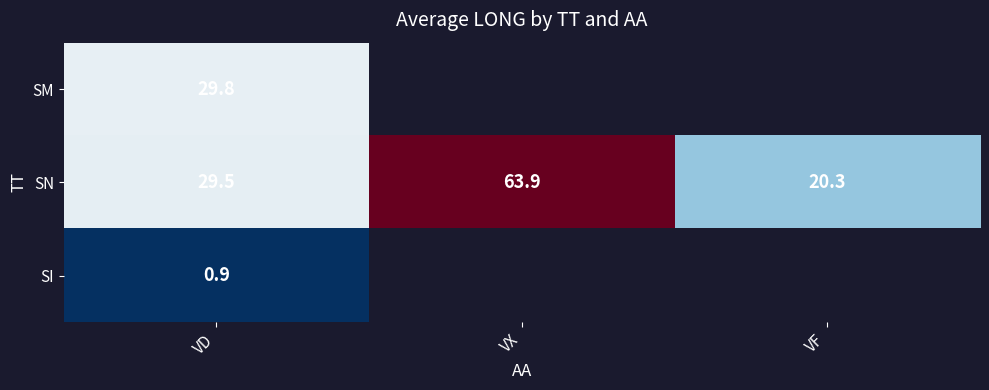

What is the maximum value for SN?

63.9